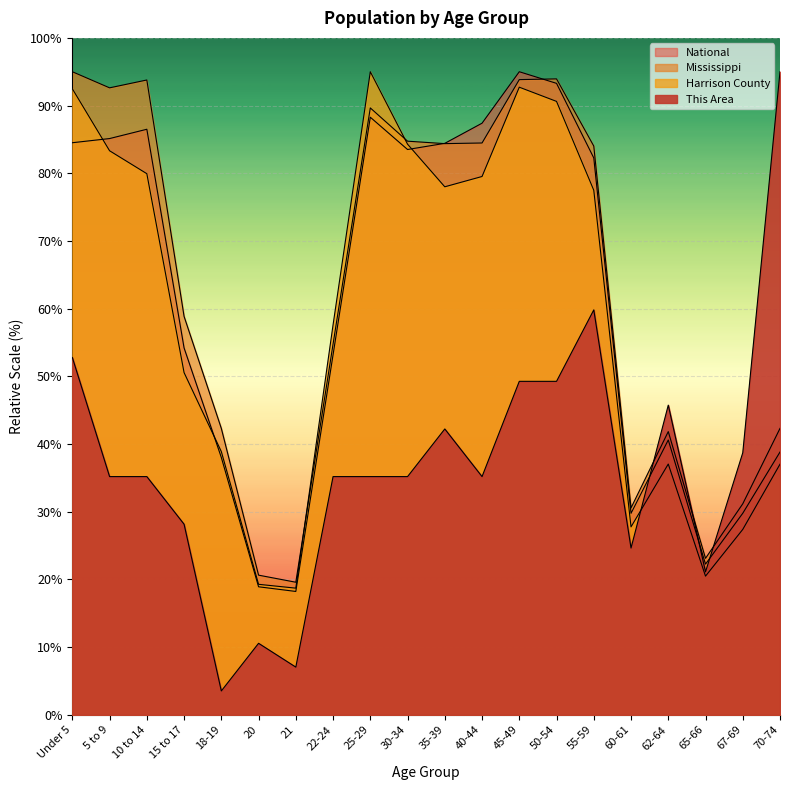

Which series has the largest range (max minus min)?

This Area